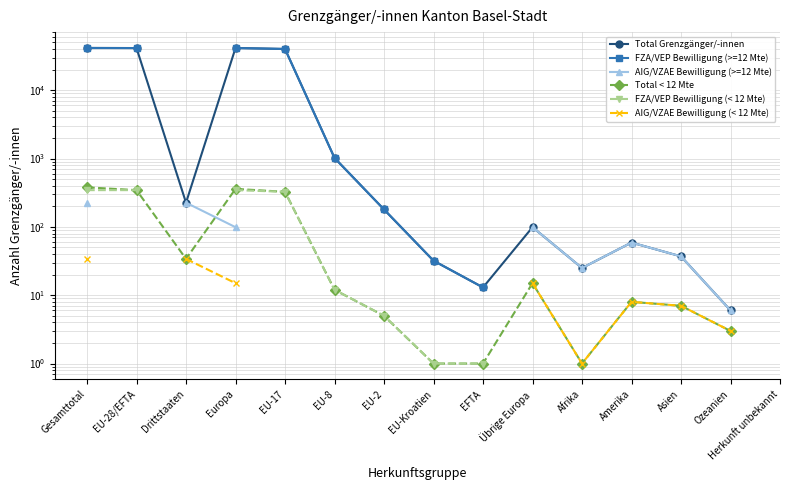

At which category is the sum across all series the highest?

Gesamttotal